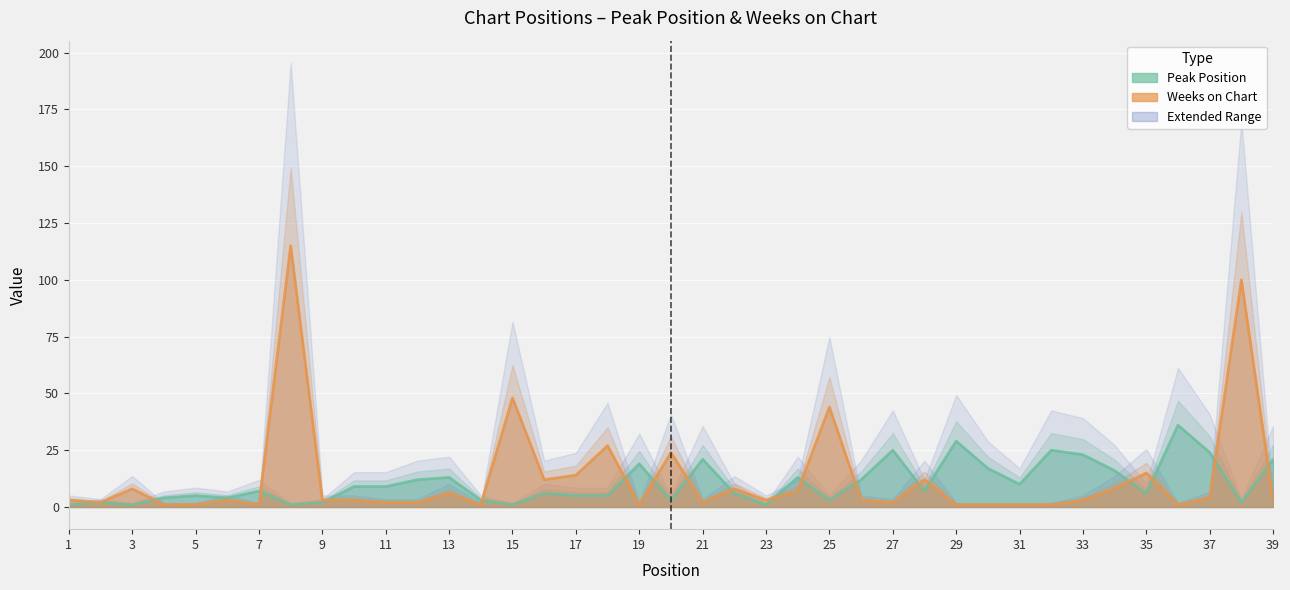

Is it true that Weeks on Chart equals 2 at 27?

True